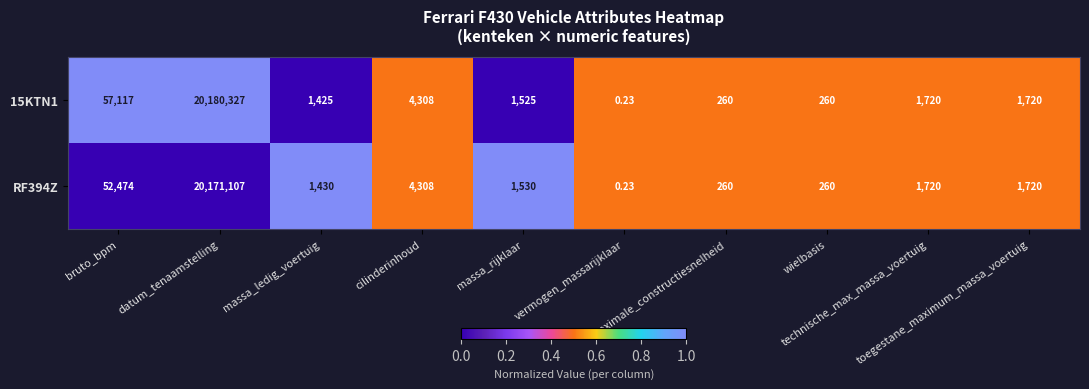

Rank the series by their maximum value, from highest to lowest.

15KTN1, RF394Z